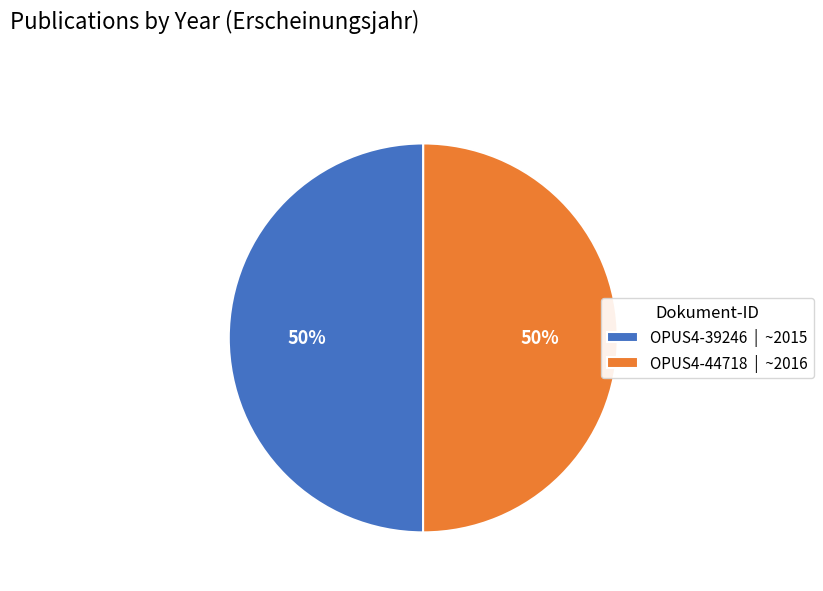

What is the ratio of the value at OPUS4-44718 to the value at OPUS4-39246?

1.0